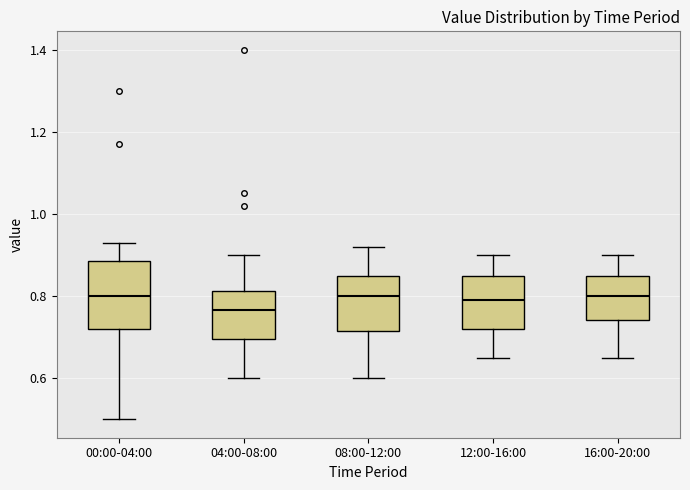

Which box's median line is the lowest?

04:00-08:00